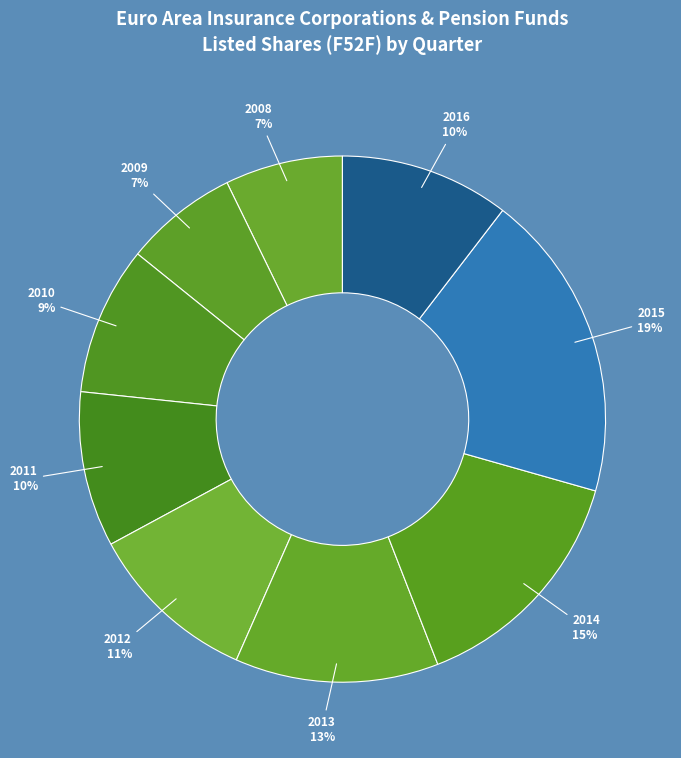

Is there any slice that represents more than half of the pie?

No